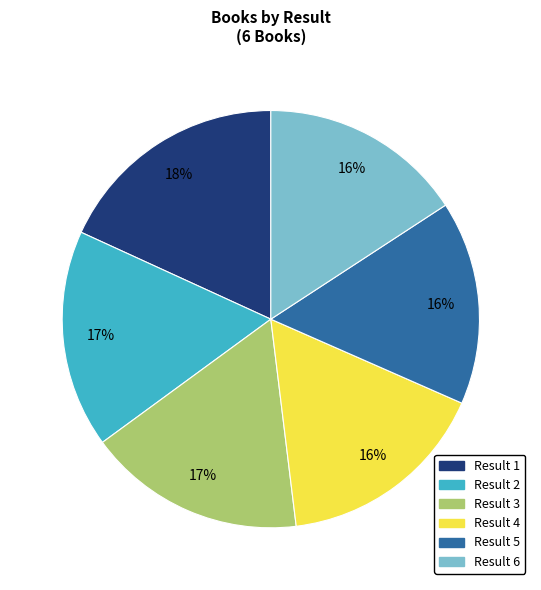

How many slices are in this pie chart?

6